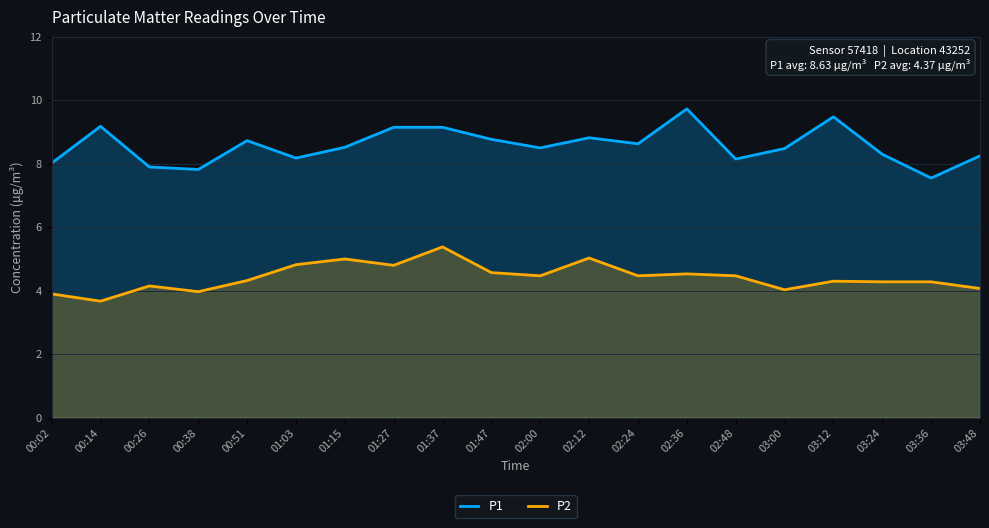

True or false: P2 has more than 1 points higher than both neighbors.

True